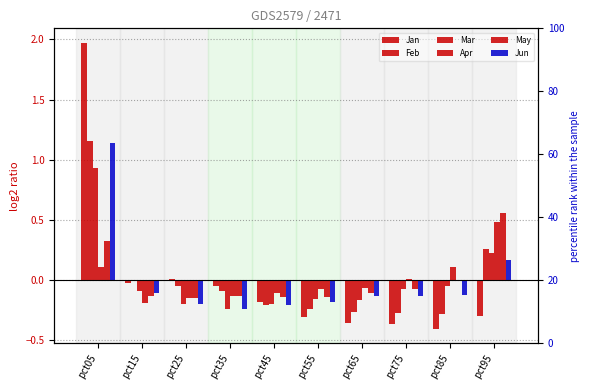

The Jan series shows -0.1 at pct65. True or false?

False